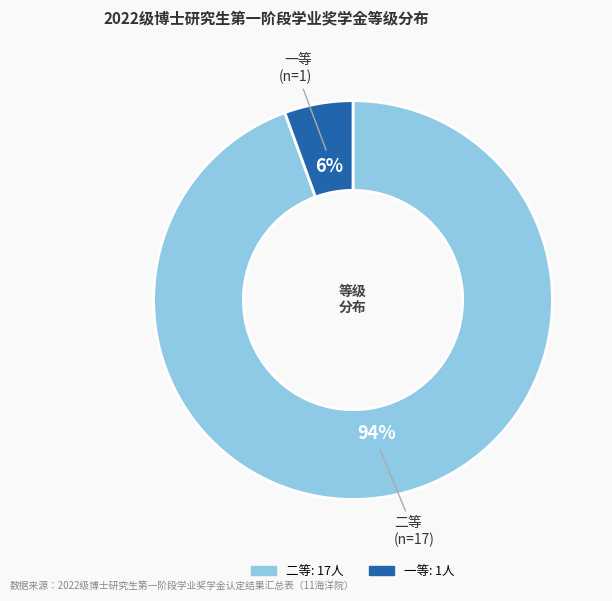

To the nearest percent, what is the combined percentage of 二等 and 一等?

100%